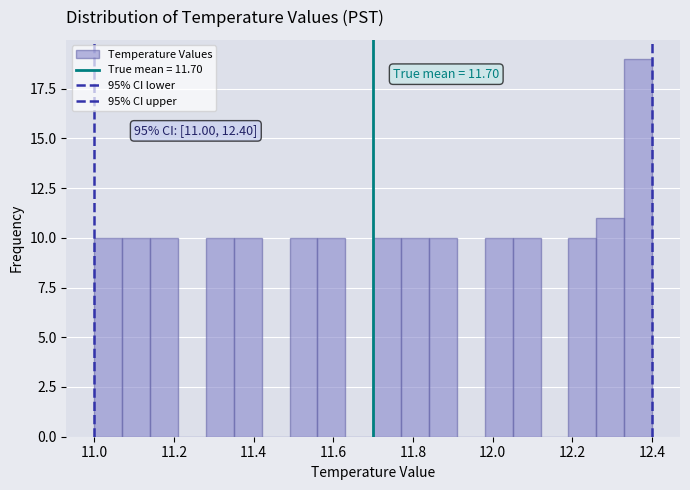

Around what value on the x-axis is the tallest bar? Give the approximate position of its centre, as read against the axis.

12.36